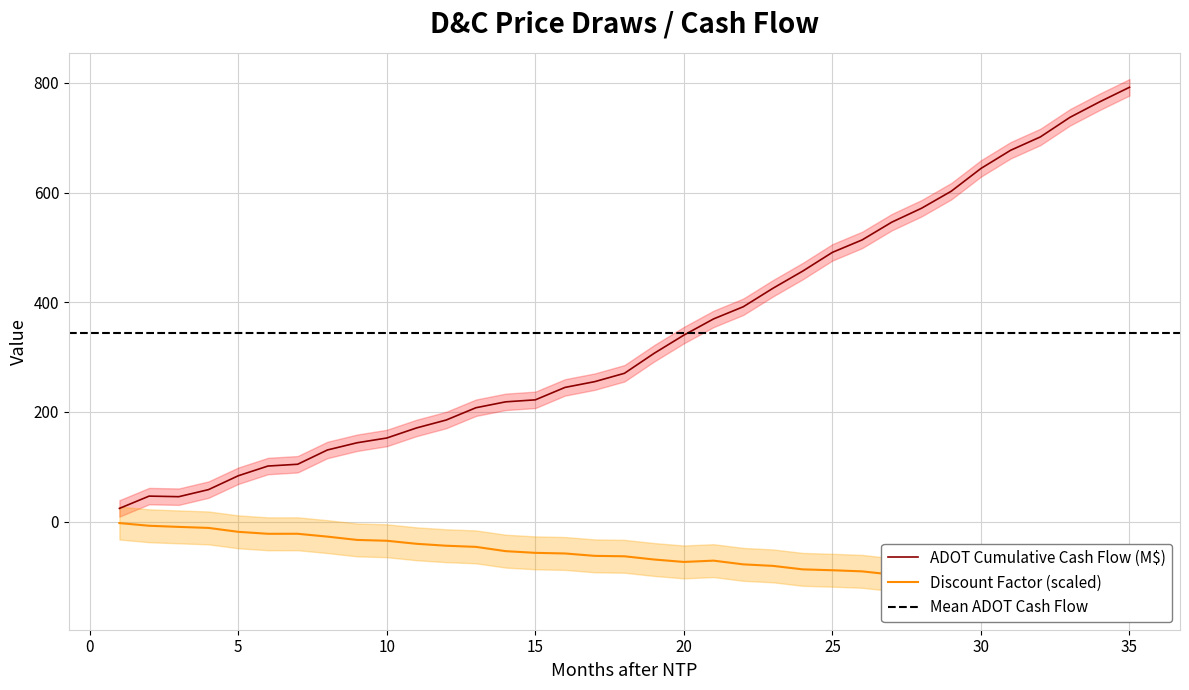

Reading left to right, list all the values displayed in this chart.

Discount Factor: -2.7	-7.6	-9.6	-11.5	-18.6	-22.2	-22.2	-27.4	-33.4	-34.9	-40.5	-44.0	-46.1	-53.9	-57.0	-58.1	-62.5	-63.3	-69.1	-73.6	-71.2	-78.0	-80.8	-87.1	-88.7	-90.7	-96.6	-96.9	-102.1	-104.8	-108.7	-107.0	-114.0	-119.4	-118.8
ADOT Cumulative Cash Flow (M$): 24.1	46.5	45.5	58.4	83.6	101.4	104.6	130.6	143.8	152.5	170.8	185.3	207.7	218.4	222.1	244.8	255.3	270.5	307.0	340.1	369.7	391.9	425.6	456.9	491.1	513.8	546.2	571.5	602.6	644.1	677.3	701.6	737.5	765.7	792.2